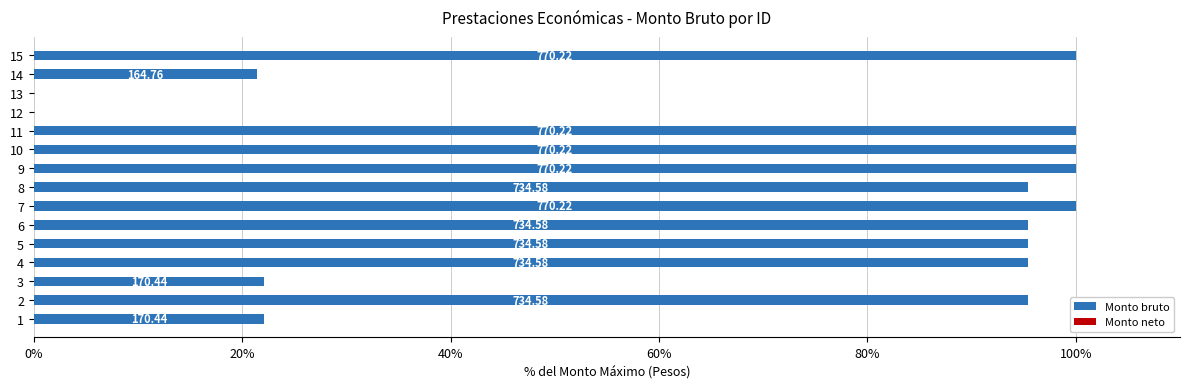

Are the bars horizontal?

Yes